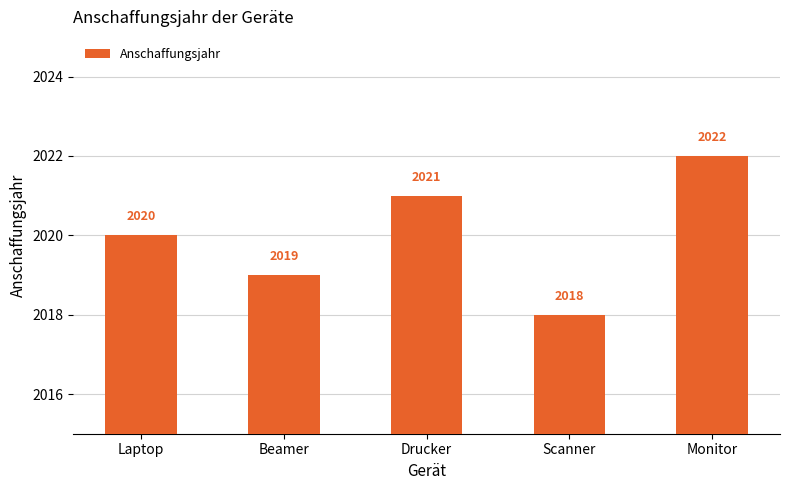

Reading right to left, list all the values displayed in this chart.

2022	2018	2021	2019	2020